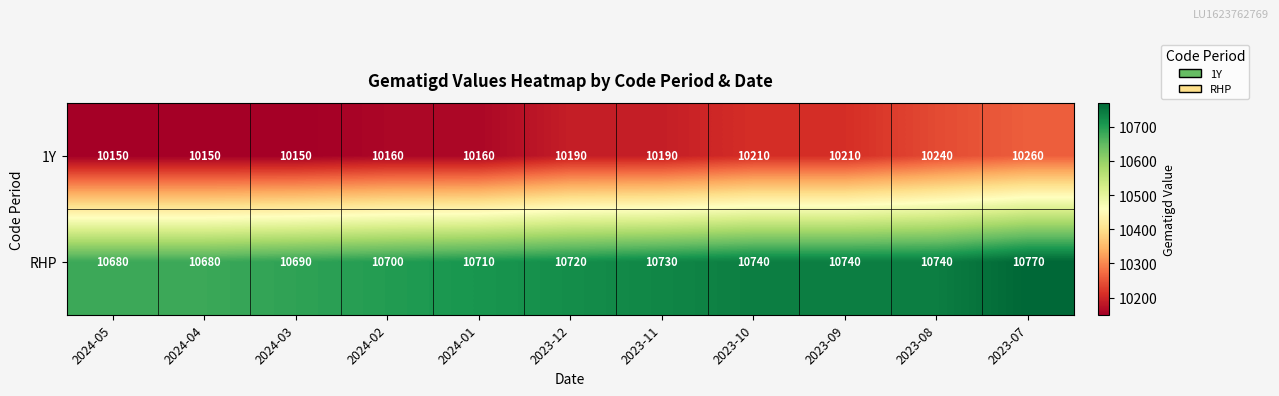

At 2024-05, list the series in order from largest to smallest.

RHP, 1Y